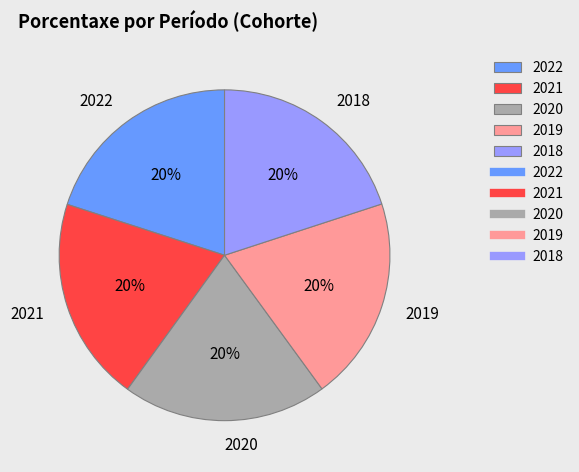

Do 2019 and 2022 together represent more than half of the pie?

No